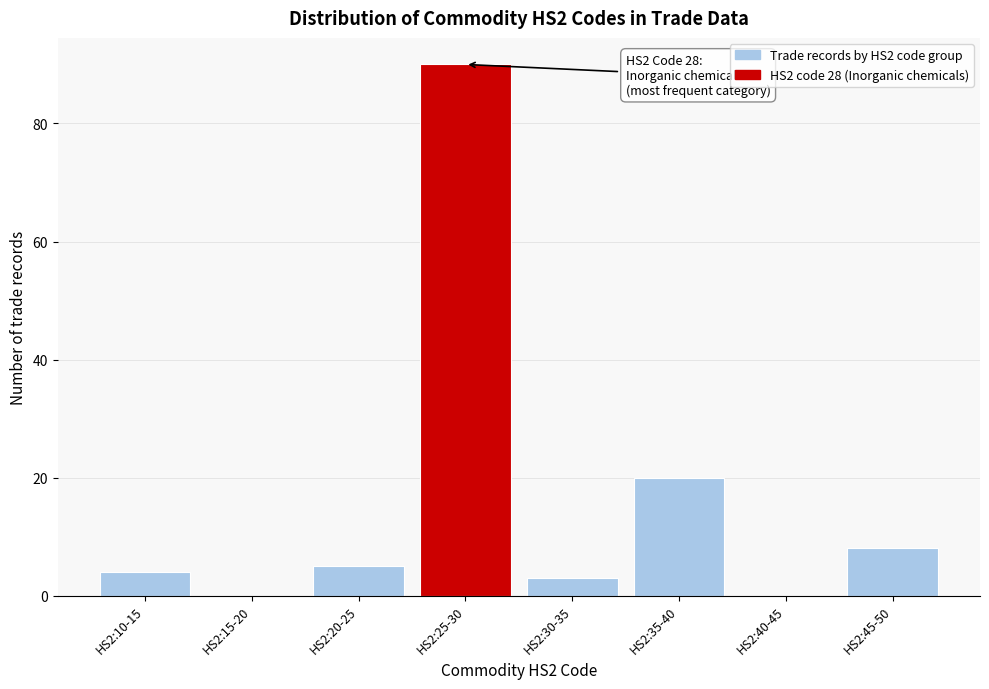

Reading left to right, list all the values displayed in this chart.

HS2:10-15=4	HS2:15-20=0	HS2:20-25=5	HS2:25-30=90	HS2:30-35=3	HS2:35-40=20	HS2:40-45=0	HS2:45-50=8